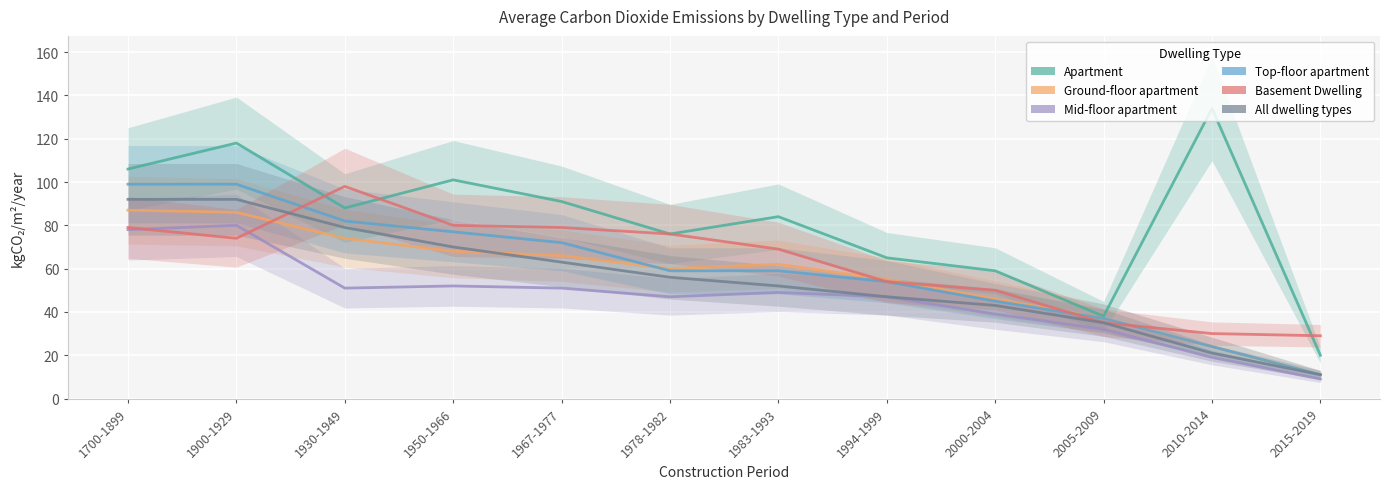

True or false: Apartment and Ground-floor apartment cross at least once.

False